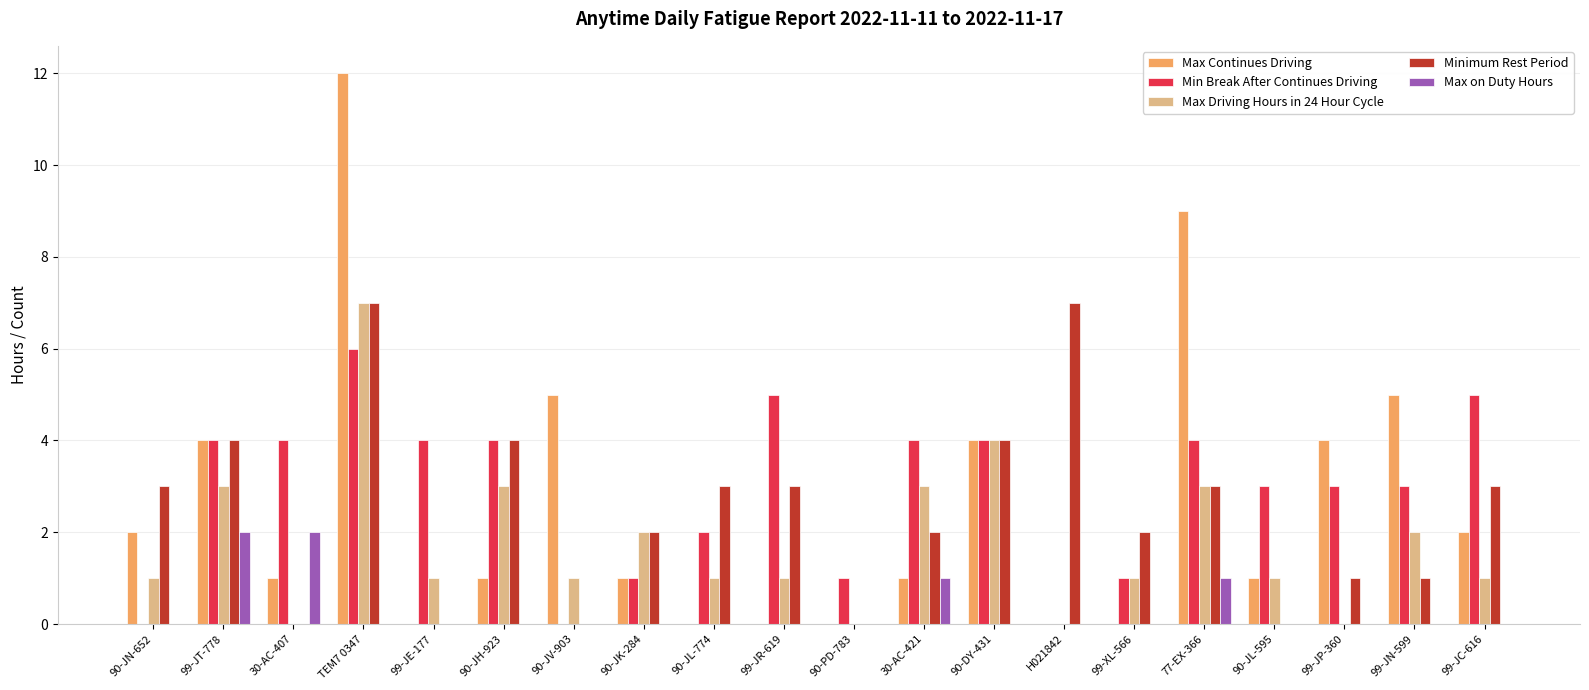

What is the greatest value displayed?

12